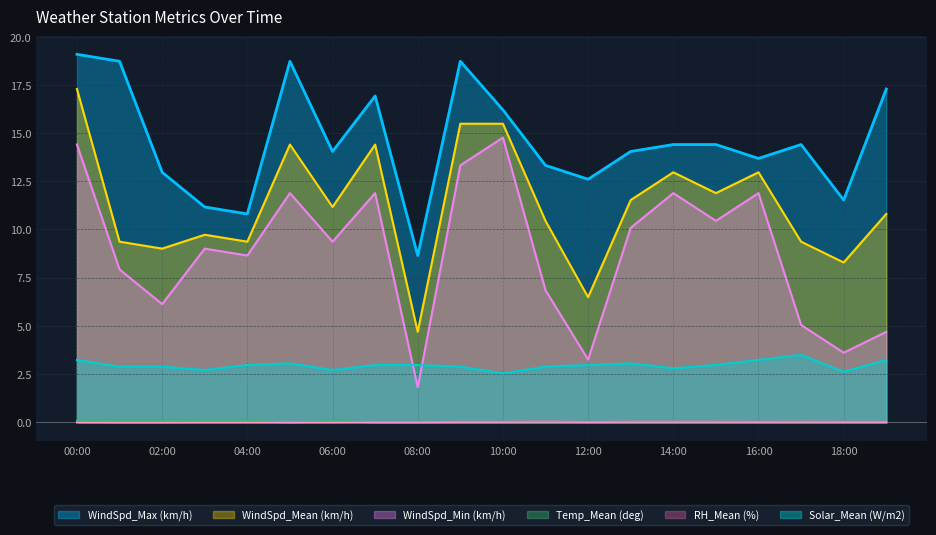

Is the value of WindSpd_Max (km/h) at 08:00 greater than the value of Solar_Mean (W/m2) at 02:00?

Yes